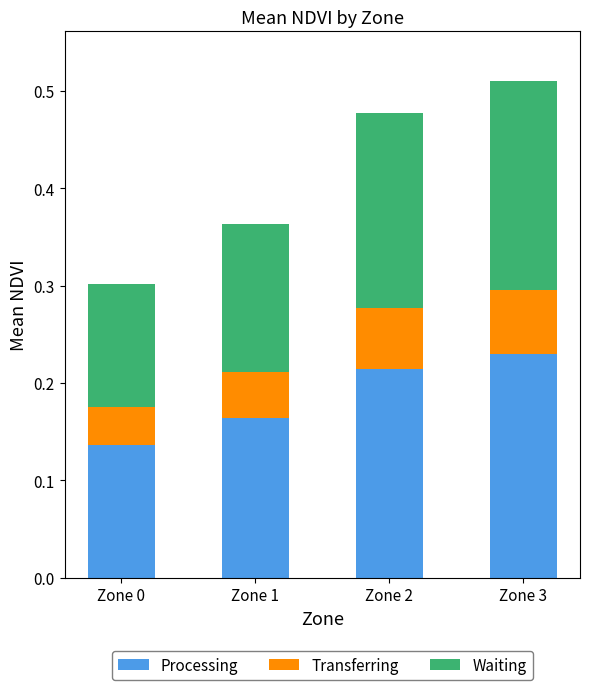

How many series are shown in this chart?

3